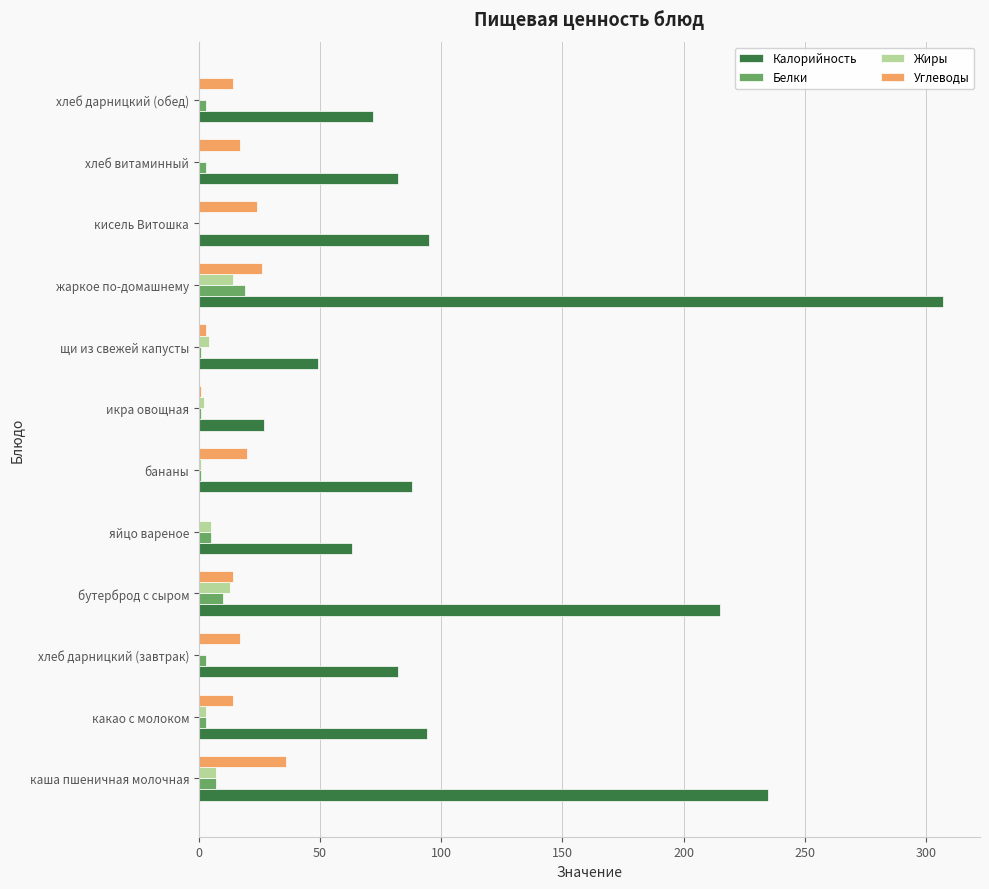

What is the sum of all Калорийность values?

1409